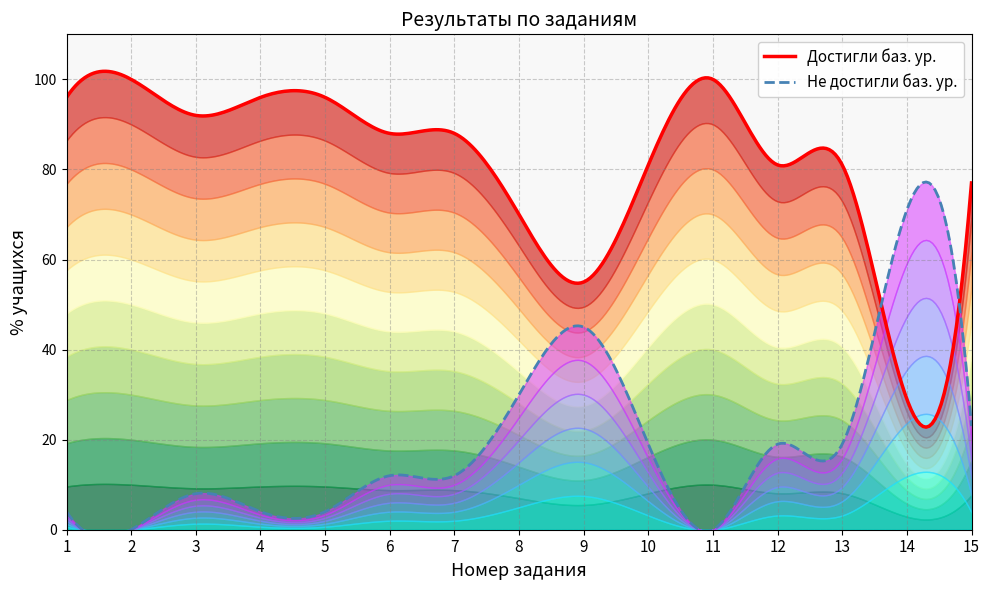

Which series has the largest total across all categories?

Достигли баз. ур.